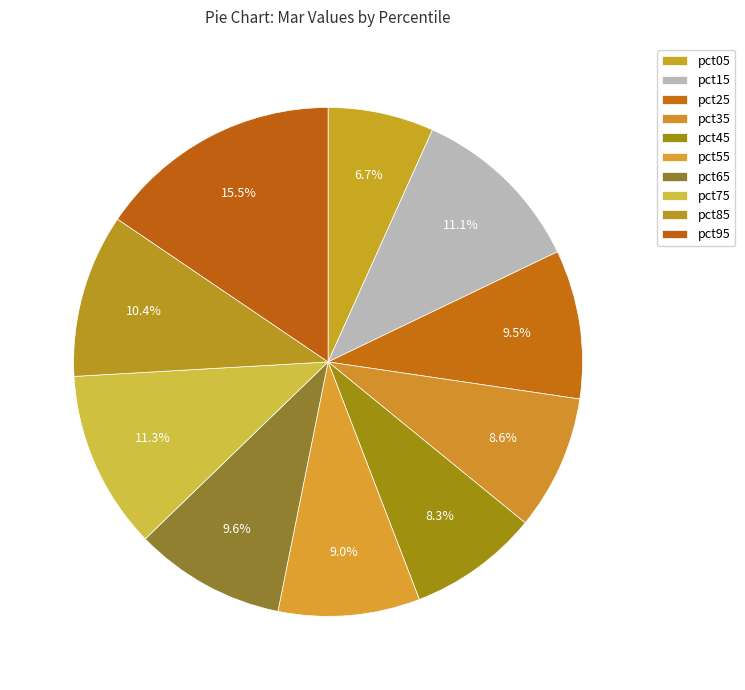

To the nearest percent, what is the combined percentage of pct15 and pct65?

21%